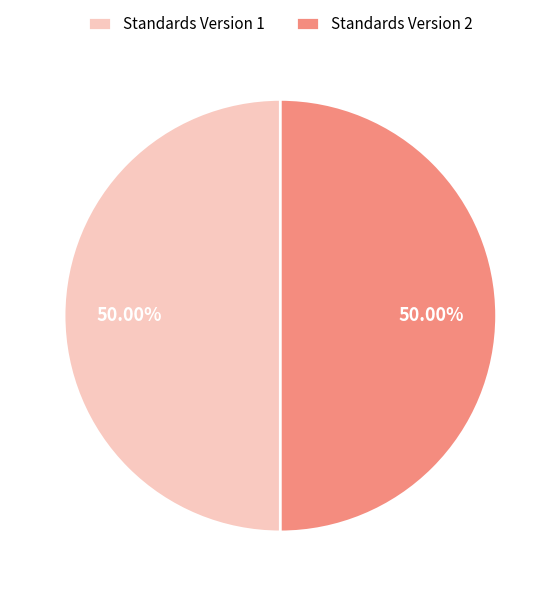

What is the ratio of the value at Standards Version 1 to the value at Standards Version 2?

1.0